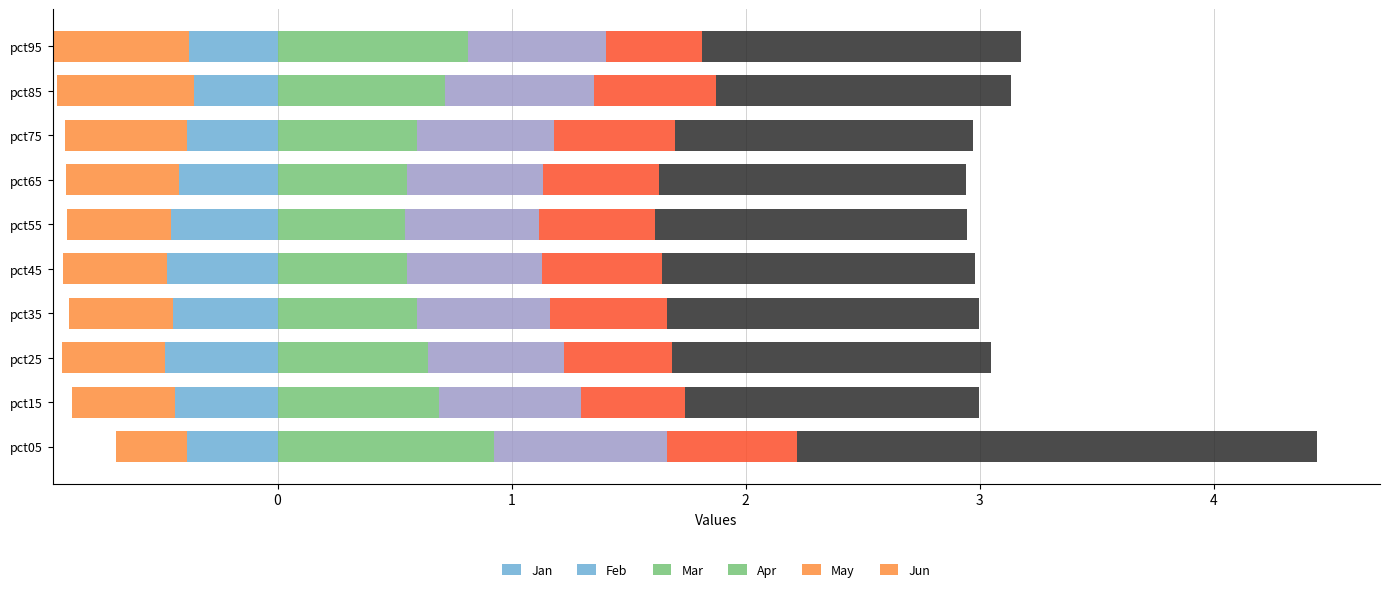

What are all the series names shown in the legend?

Jan, Feb, Mar, Apr, May, Jun